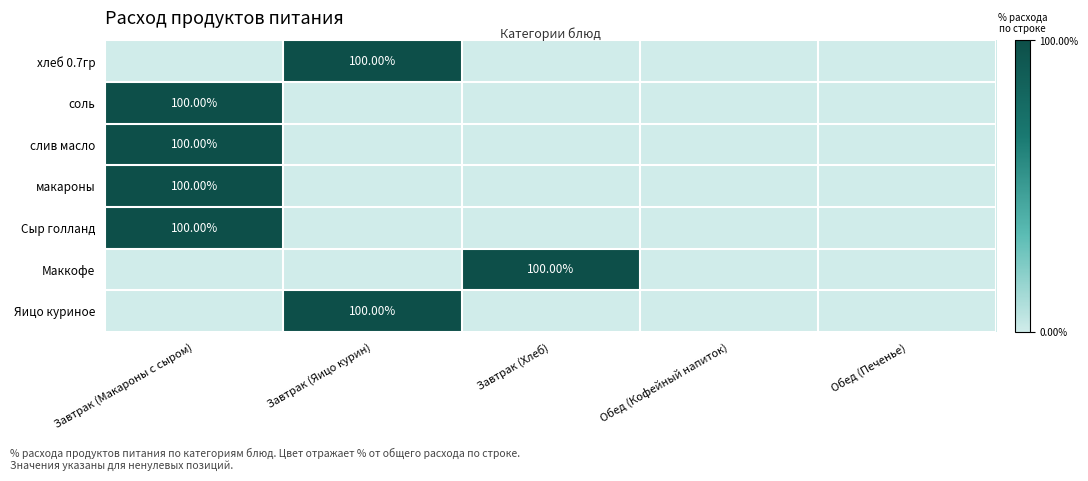

True or false: Яицо куриное has a value of -51 at Обед (Кофейный напиток).

False